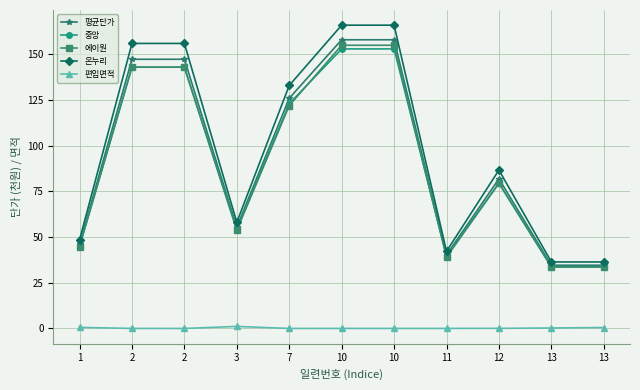

True or false: 중앙 and 온누리 intersect in this chart.

False